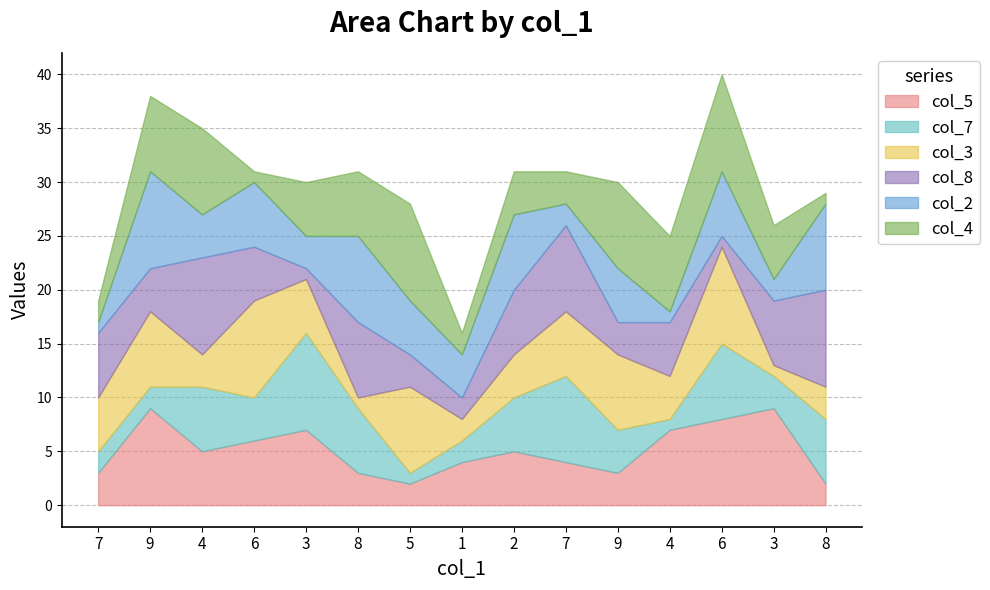

Does the chart have visible grid lines?

Yes